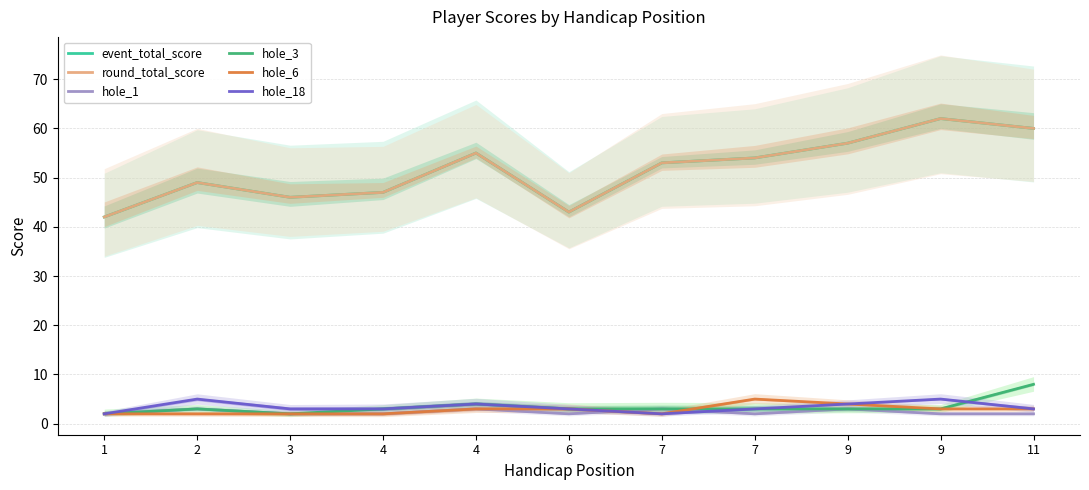

What is the value of the event_total_score point at the 7th from the left?

53